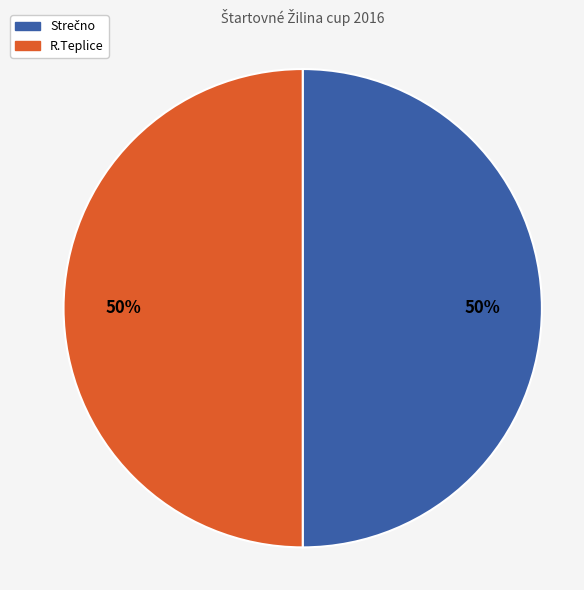

To the nearest percent, what is the difference between the largest and smallest slice percentages?

0%